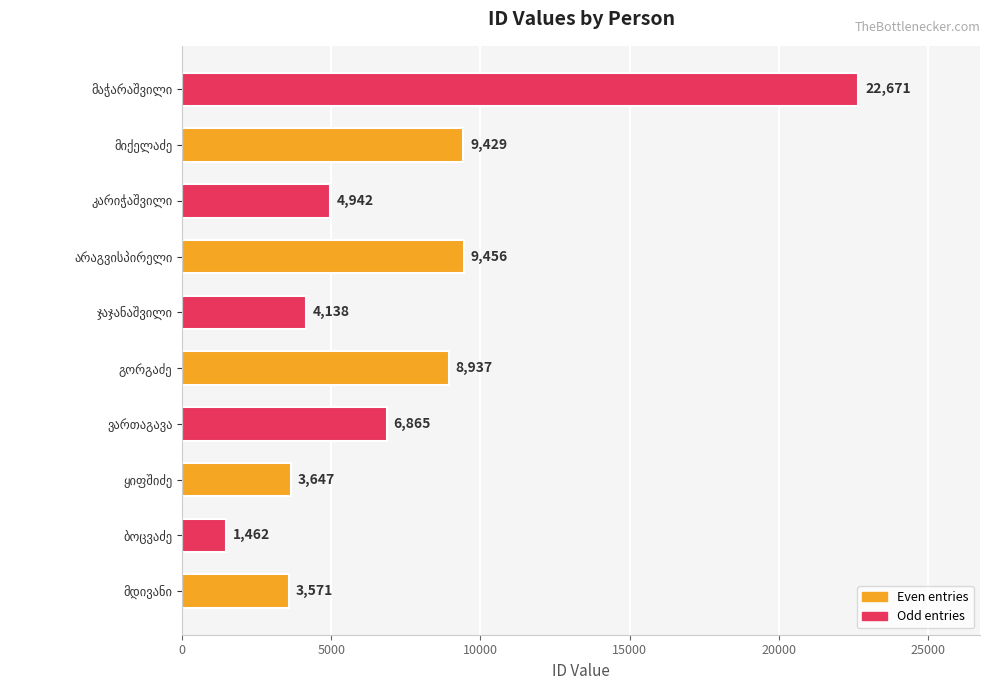

What is the smallest value displayed?

1462